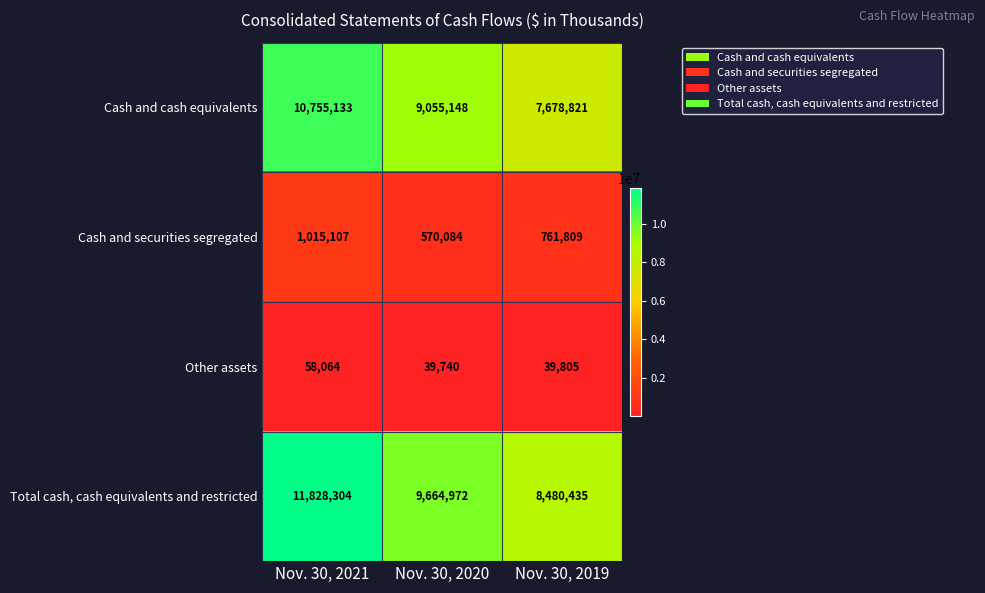

Reading right to left, what are all the values shown in this chart?

Cash and cash equivalents: Nov. 30, 2019=7678821	Nov. 30, 2020=9055148	Nov. 30, 2021=10755133
Cash and securities segregated: Nov. 30, 2019=761809	Nov. 30, 2020=570084	Nov. 30, 2021=1015107
Other assets: Nov. 30, 2019=39805	Nov. 30, 2020=39740	Nov. 30, 2021=58064
Total cash, cash equivalents and restricted: Nov. 30, 2019=8480435	Nov. 30, 2020=9664972	Nov. 30, 2021=11828304